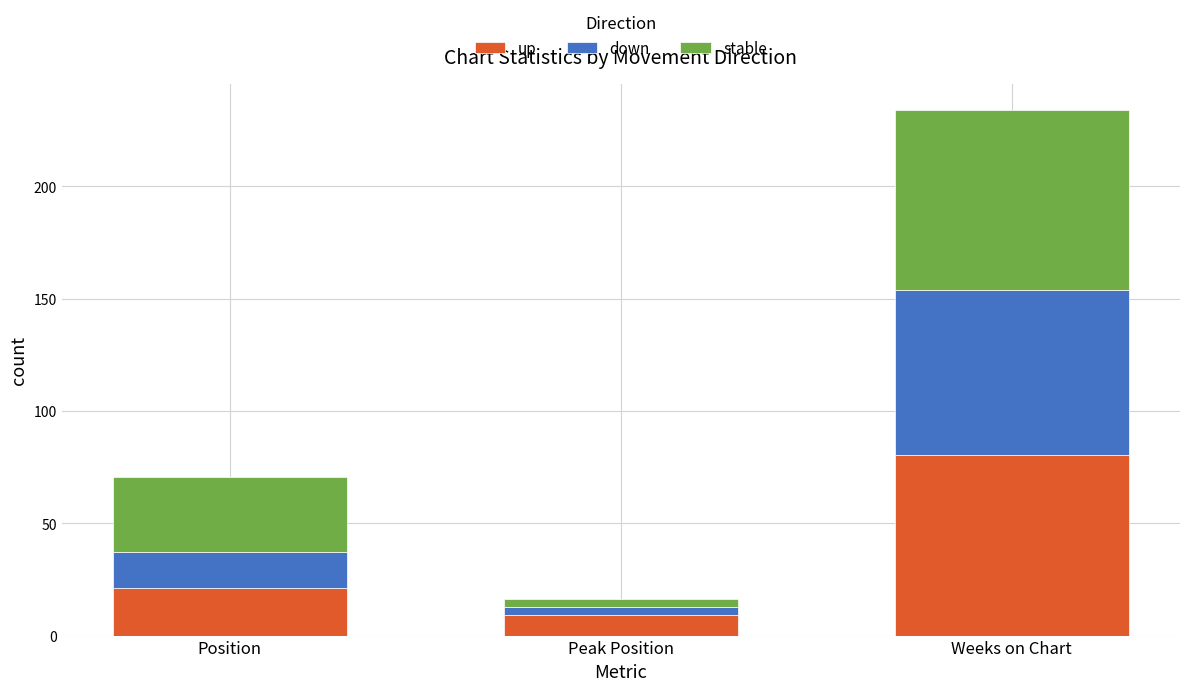

Rank the categories by up value from highest to lowest.

Weeks on Chart, Position, Peak Position